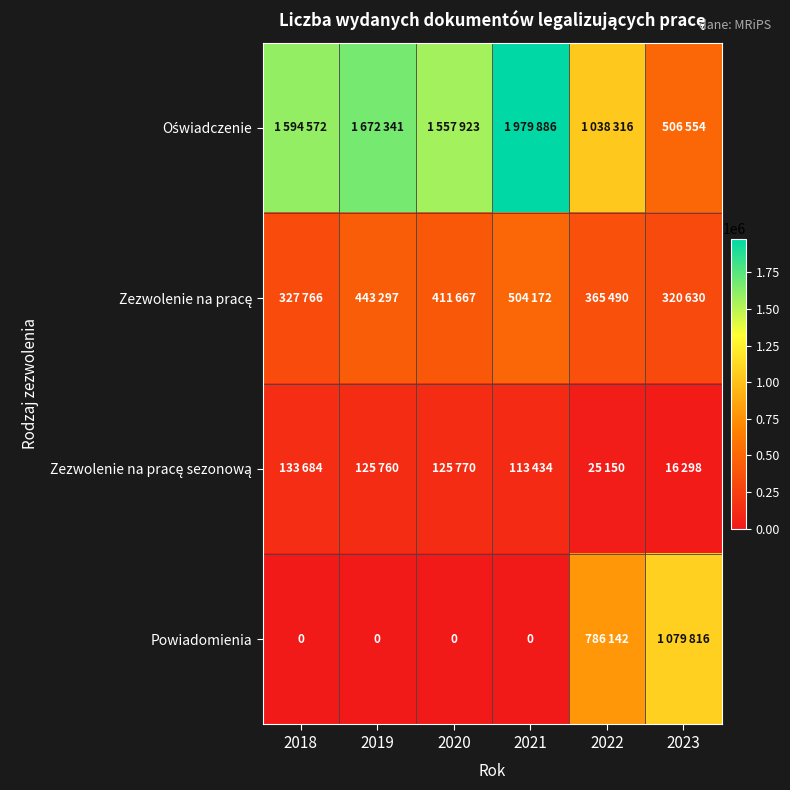

Which category has the highest value in the Oświadczenie series?

2021